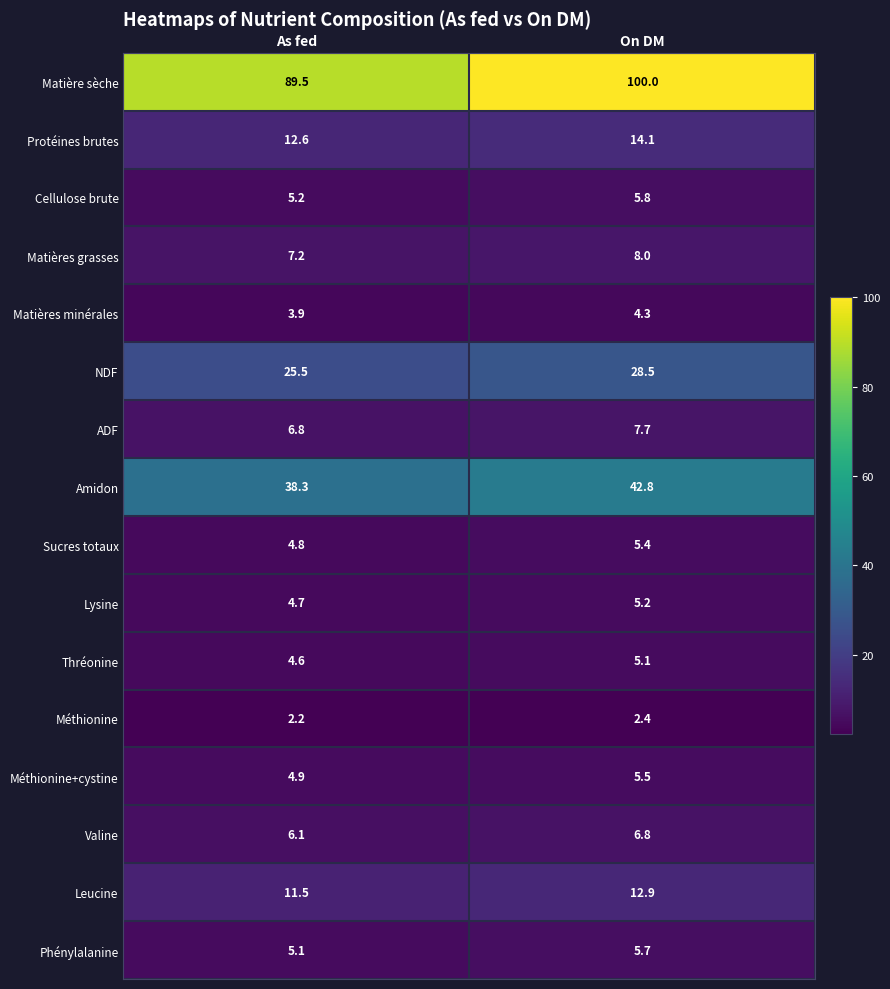

Which series changed the most between As fed and On DM?

Matière sèche